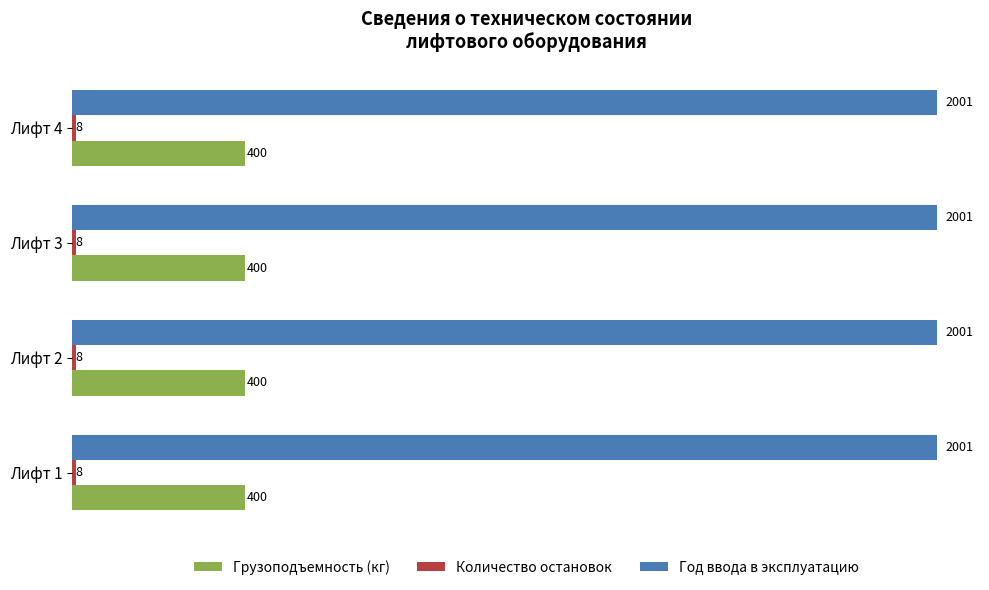

Count the number of data series in this chart.

3